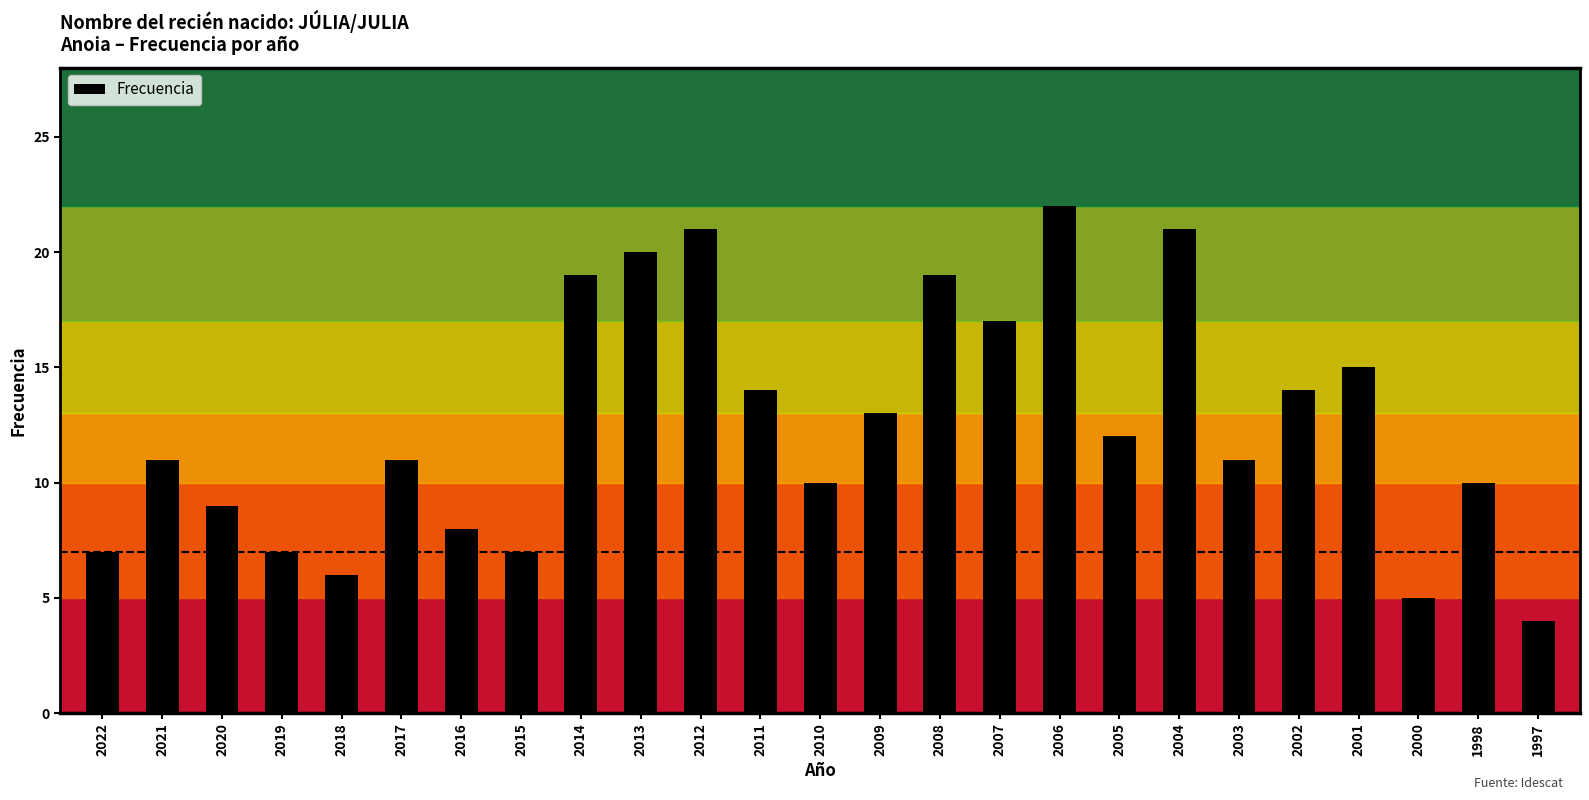

Reading right to left, what are all the values shown in this chart?

1997=4	1998=10	2000=5	2001=15	2002=14	2003=11	2004=21	2005=12	2006=22	2007=17	2008=19	2009=13	2010=10	2011=14	2012=21	2013=20	2014=19	2015=7	2016=8	2017=11	2018=6	2019=7	2020=9	2021=11	2022=7